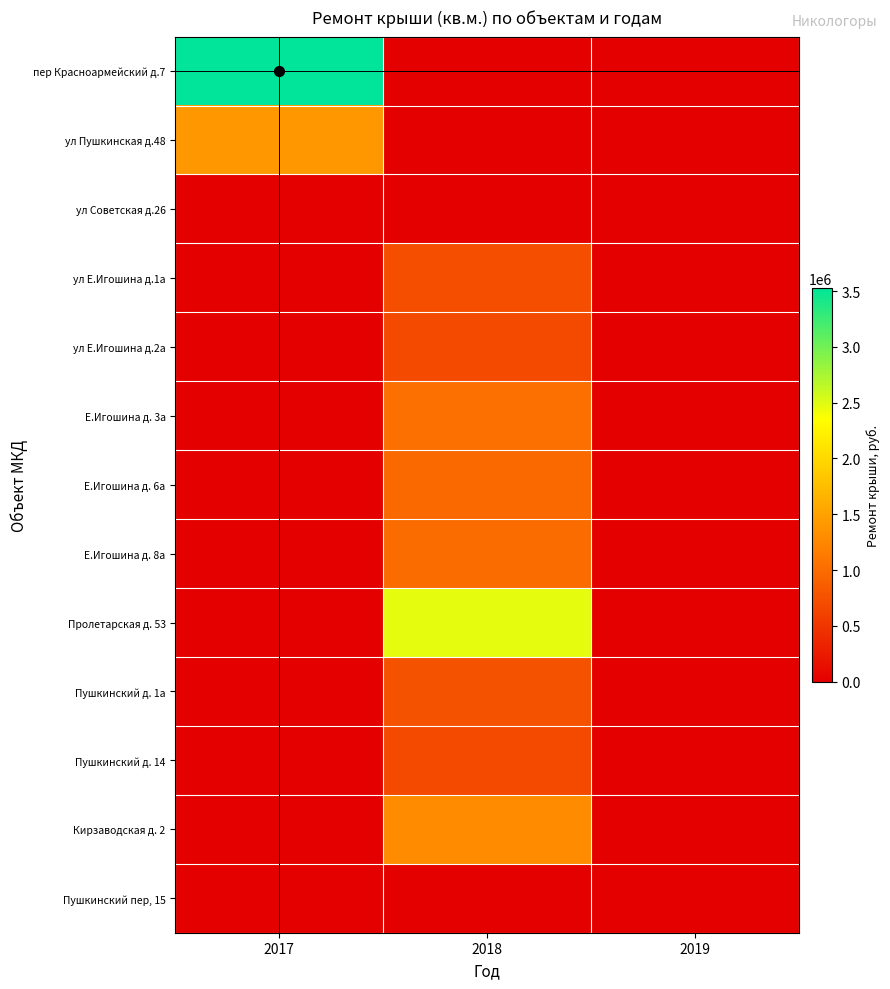

Reading left to right, extract all data points from this chart.

пер Красноармейский д.7: 2017=3529400.7	2018=0.0	2019=0.0
ул Пушкинская д.48: 2017=1412405.4	2018=0.0	2019=0.0
ул Советская д.26: 2017=0.0	2018=0.0	2019=0.0
ул Е.Игошина д.1а: 2017=0.0	2018=729227.3	2019=0.0
ул Е.Игошина д.2а: 2017=0.0	2018=687915.0	2019=0.0
Е.Игошина д. 3а: 2017=0.0	2018=1037153.0	2019=0.0
Е.Игошина д. 6а: 2017=0.0	2018=969690.4	2019=0.0
Е.Игошина д. 8а: 2017=0.0	2018=988600.4	2019=0.0
Пролетарская д. 53: 2017=0.0	2018=2469472.0	2019=0.0
Пушкинский д. 1а: 2017=0.0	2018=760318.0	2019=0.0
Пушкинский д. 14: 2017=0.0	2018=690044.5	2019=0.0
Кирзаводская д. 2: 2017=0.0	2018=1296952.0	2019=0.0
Пушкинский пер, 15: 2017=0.0	2018=0.0	2019=0.0